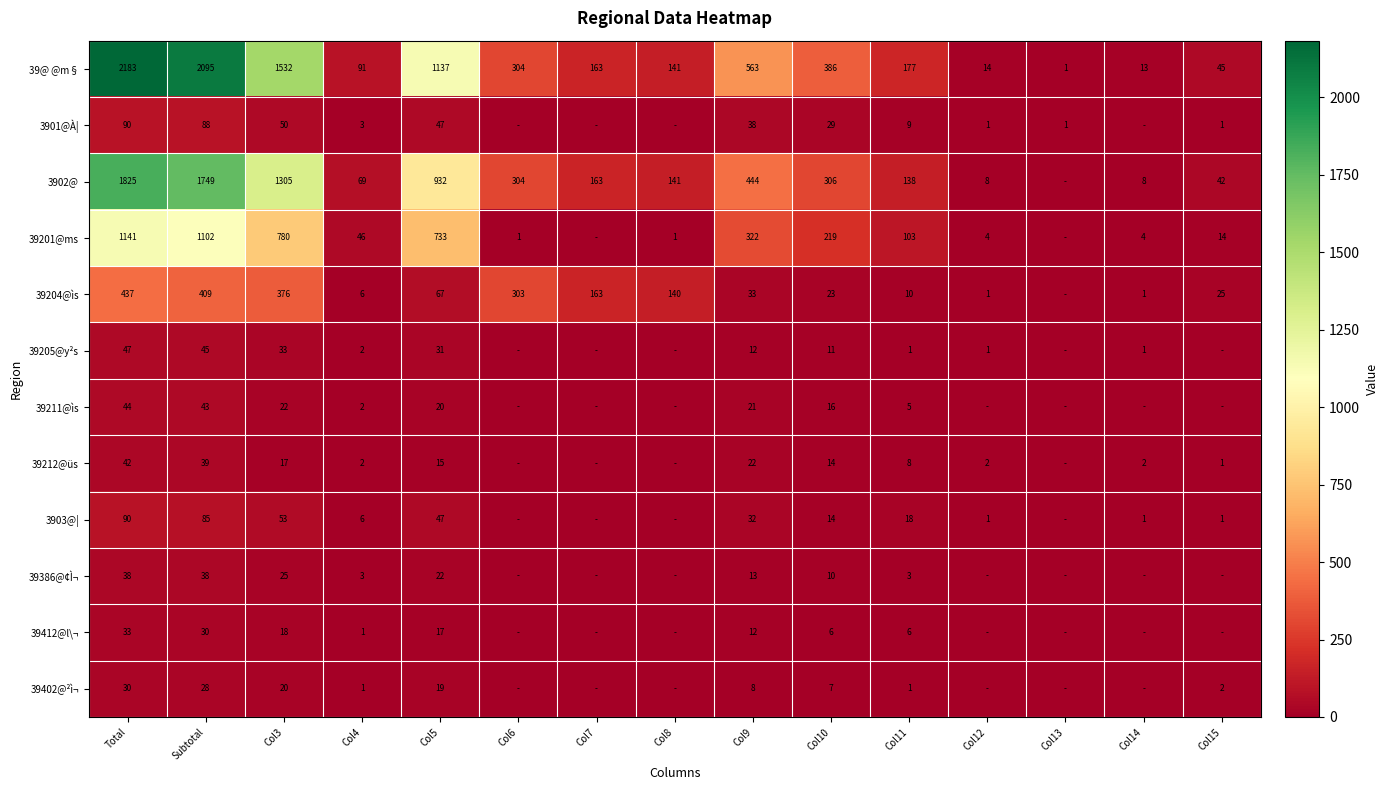

Is it true that 3902@ equals 12 at Col12?

False